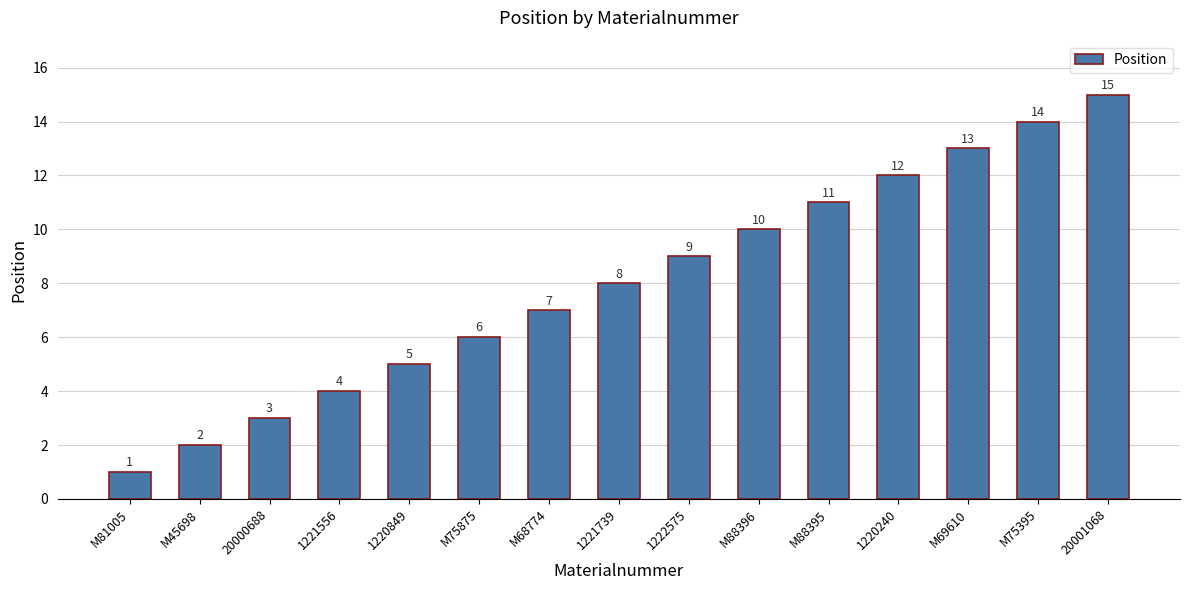

List the labels in order of value, smallest first.

M81005, M45698, 20000688, 1221556, 1220849, M75875, M68774, 1221739, 1222575, M88396, M88395, 1220240, M69610, M75395, 20001068